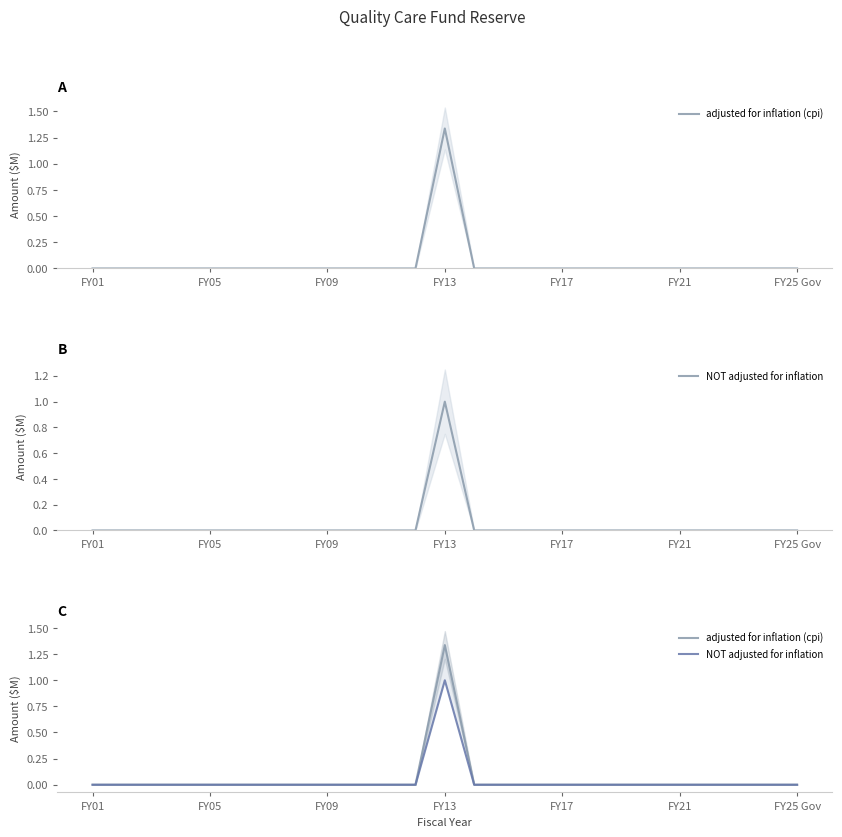

At how many categories does at least one series exceed 1?

1